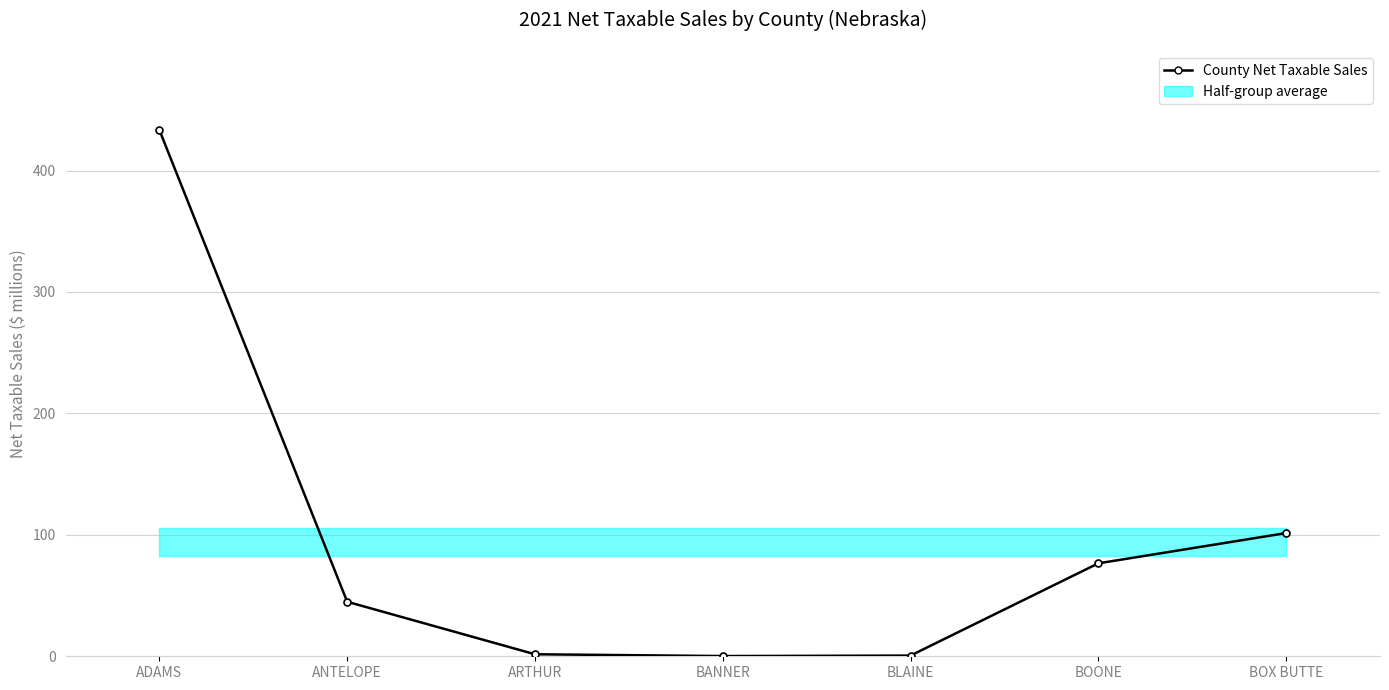

Reading left to right, transcribe all the data shown in this chart.

433.3	44.9	1.7	0.2	0.6	76.6	101.5